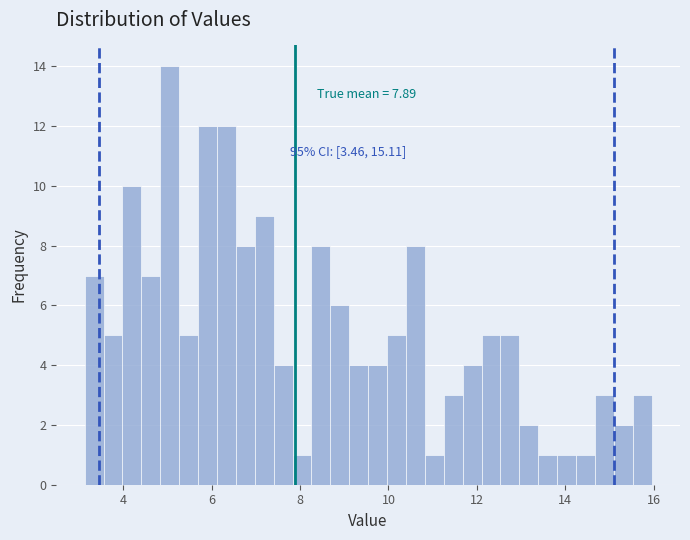

Read against the x-axis, roughly where is the centre of the tallest bar?

5.0